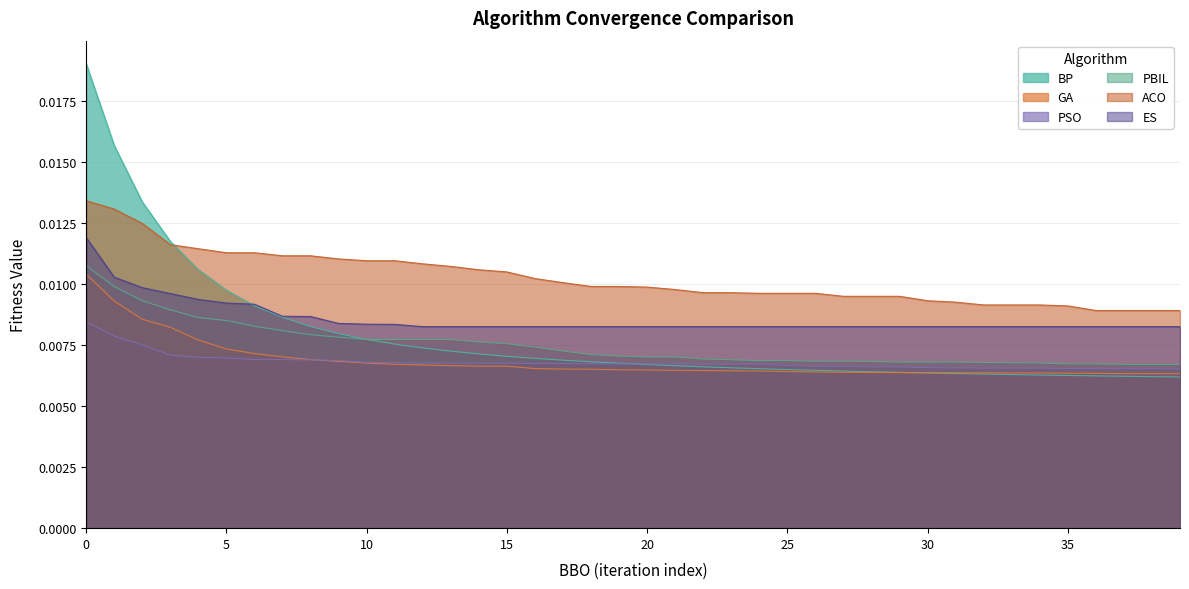

How many GA values are between 0 and 1?

40